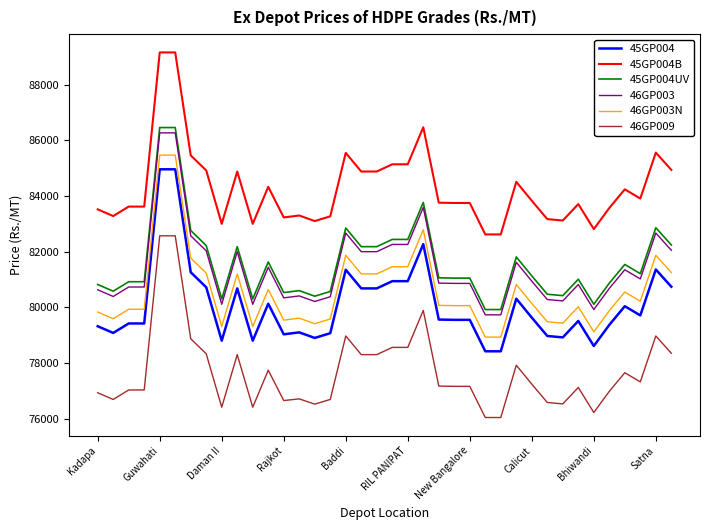

What is the difference between the maximum and minimum values in the 45GP004 series?

6540